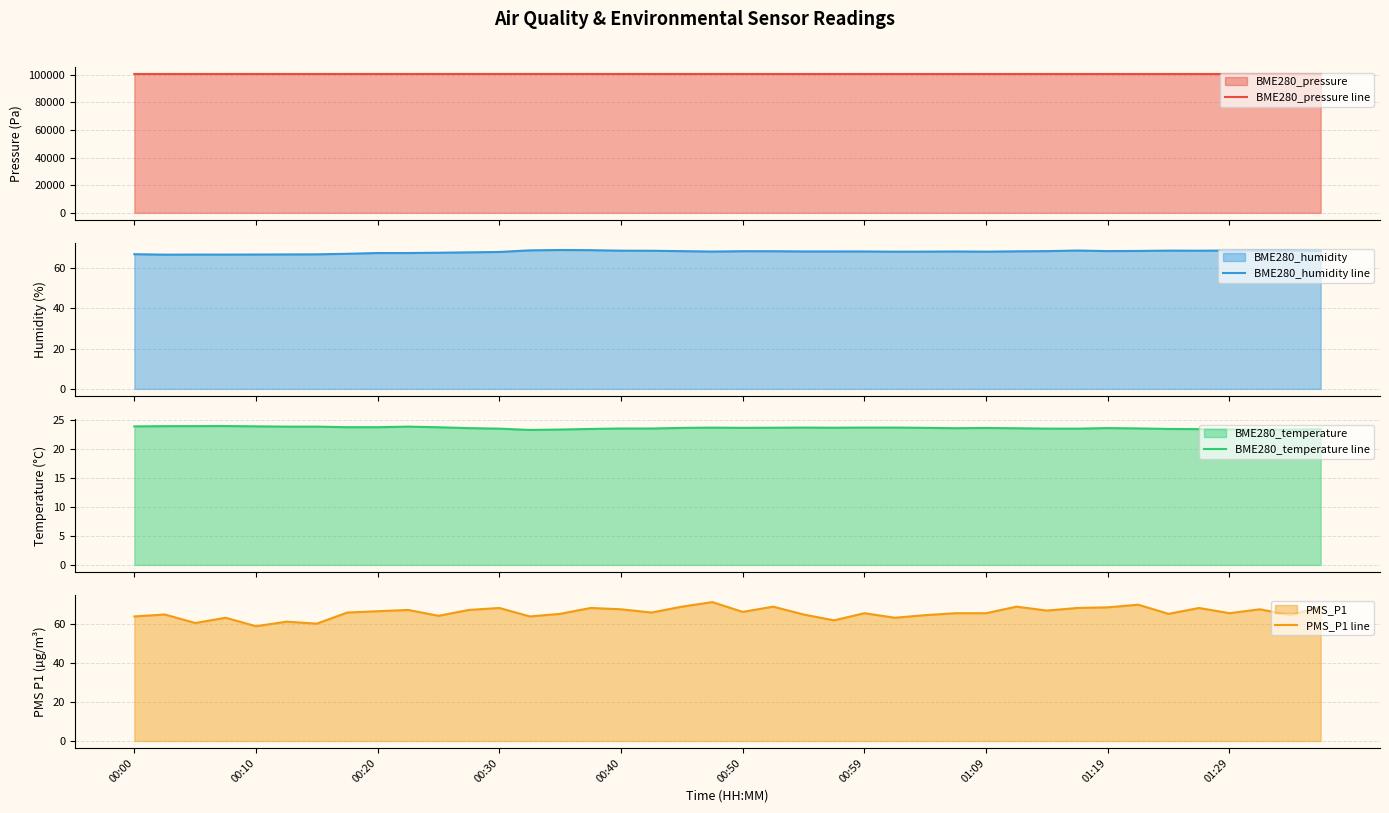

Where is BME280_temperature line nearest to the value 23?

13